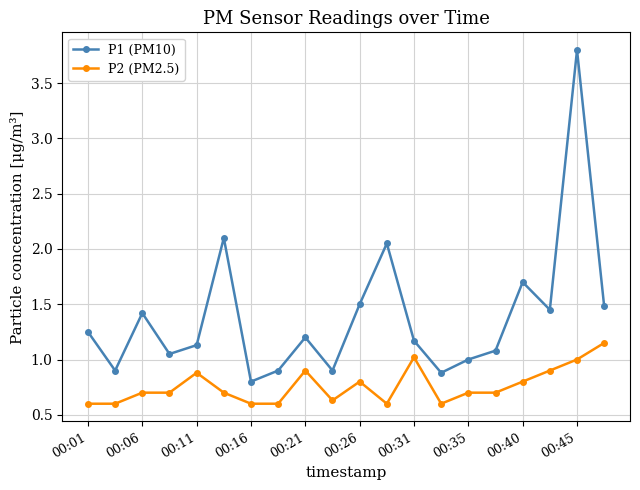

What is the highest value of the P1 (PM10) series?

3.8